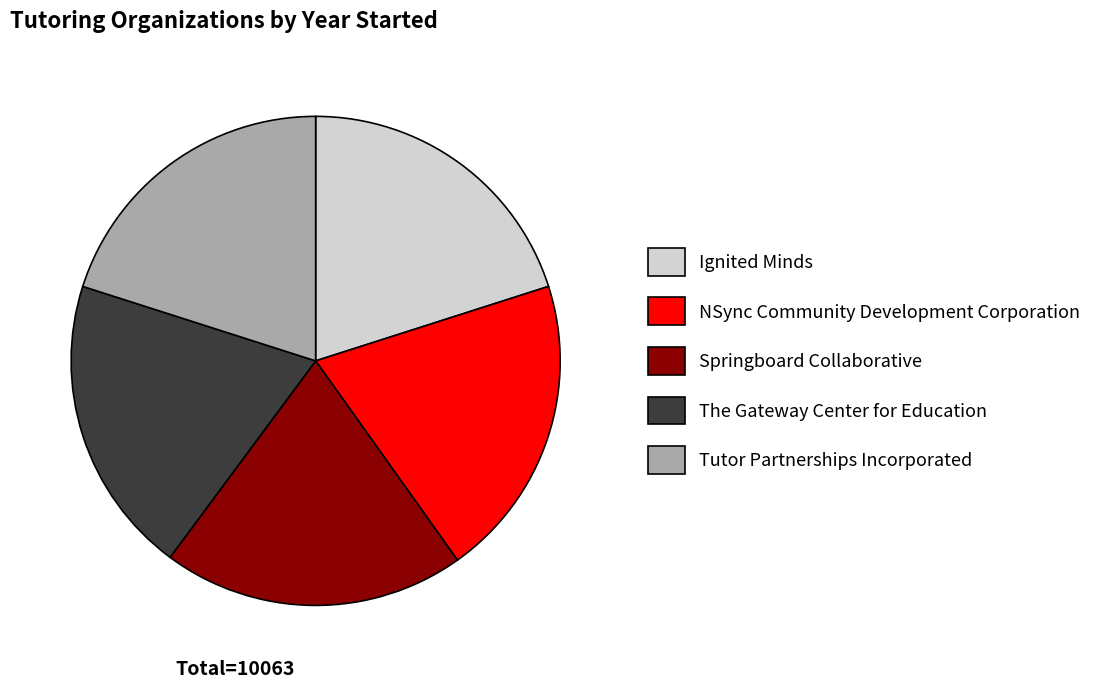

Combined, do Ignited Minds and Springboard Collaborative account for over 50%?

No